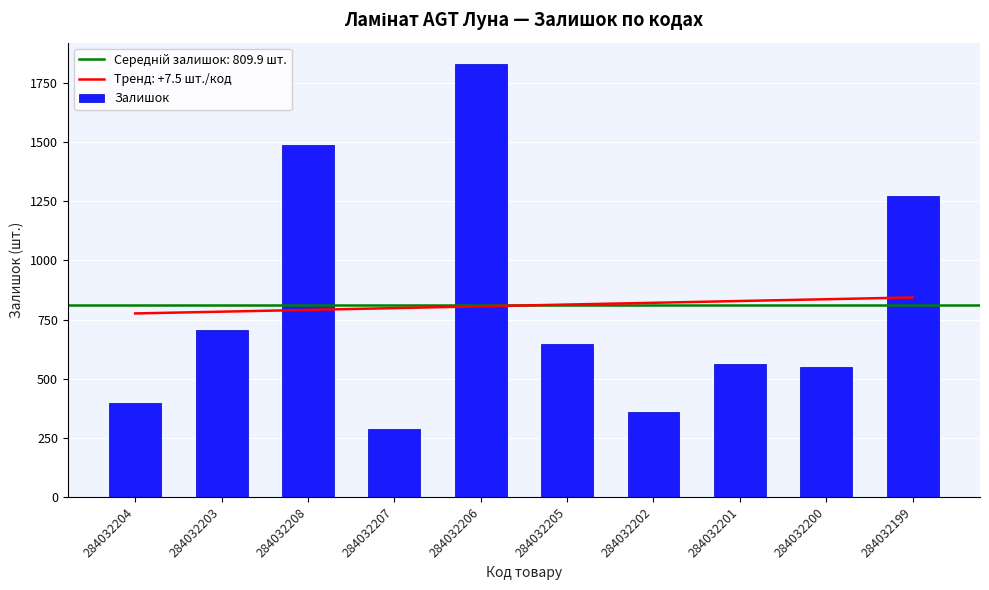

The chart shows a value of 1812 at 284032199. True or false?

False